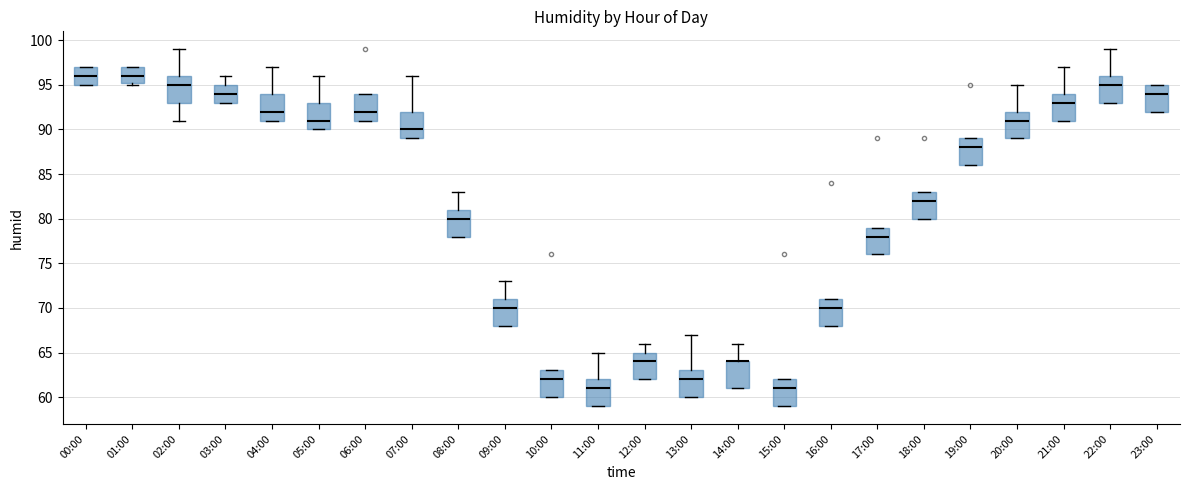

Where is the upper edge of the box for 12:00 on the y-axis? The values are not printed on the chart, so give them approximately, as read against the axis.

65.0